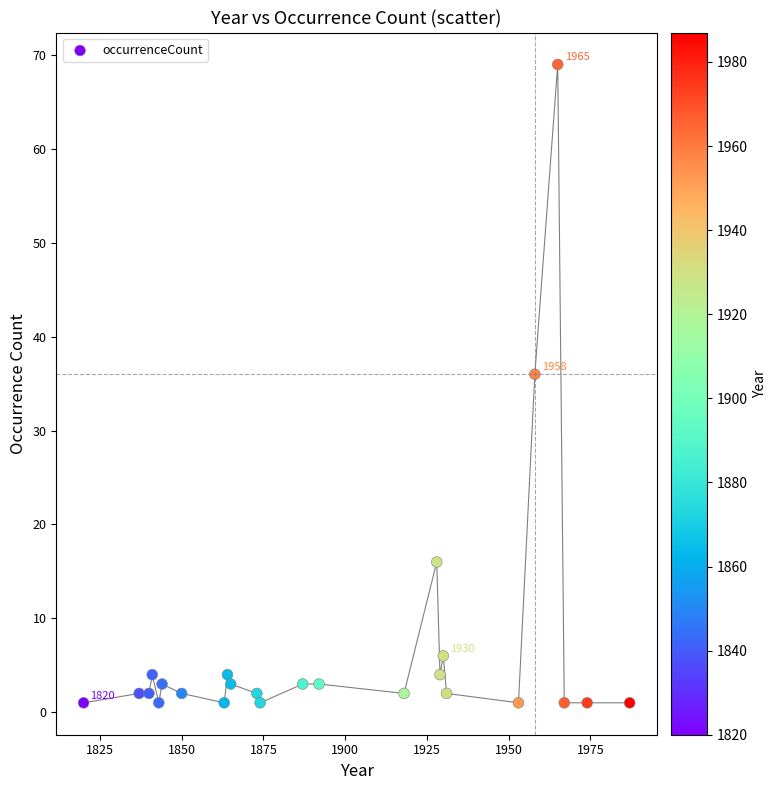

What Y value in the scatter plot is closest to 35?

36